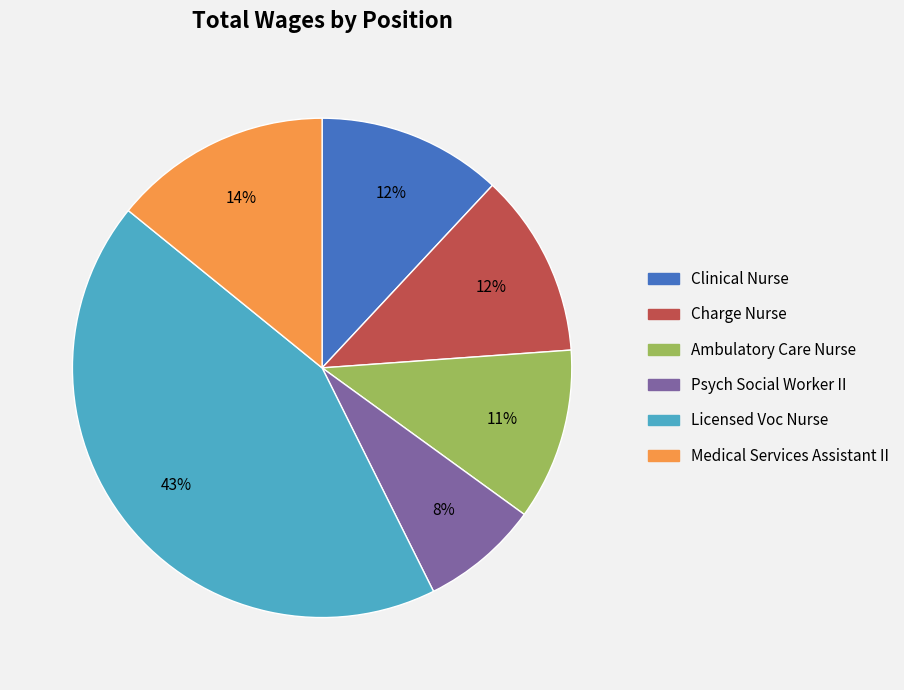

To the nearest percent, what is the average slice percentage?

17%